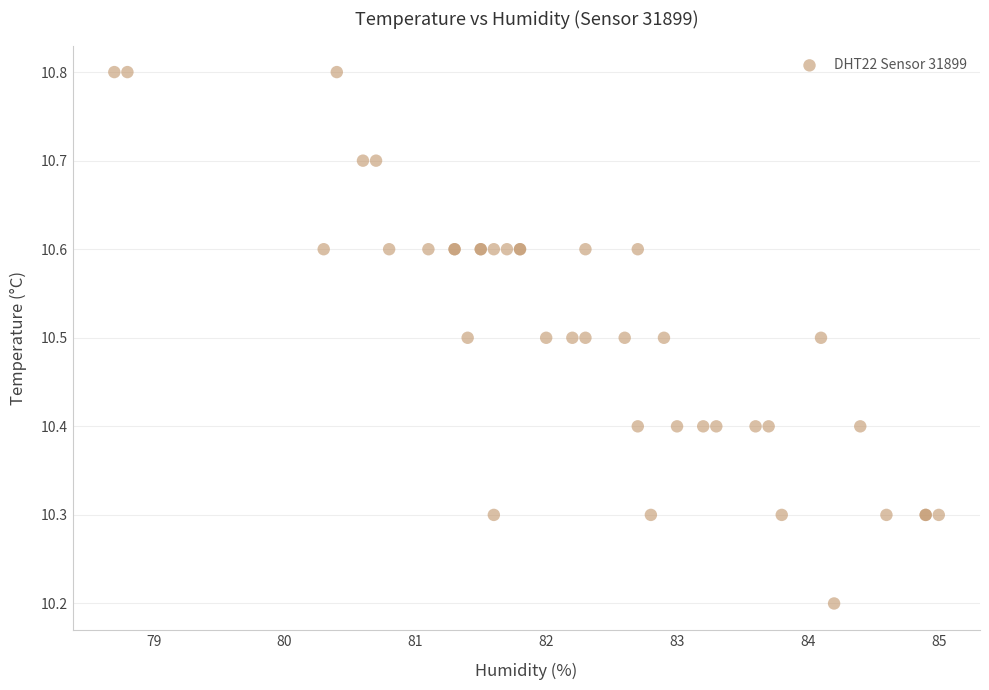

What Y value in the scatter plot is closest to 10?

10.2